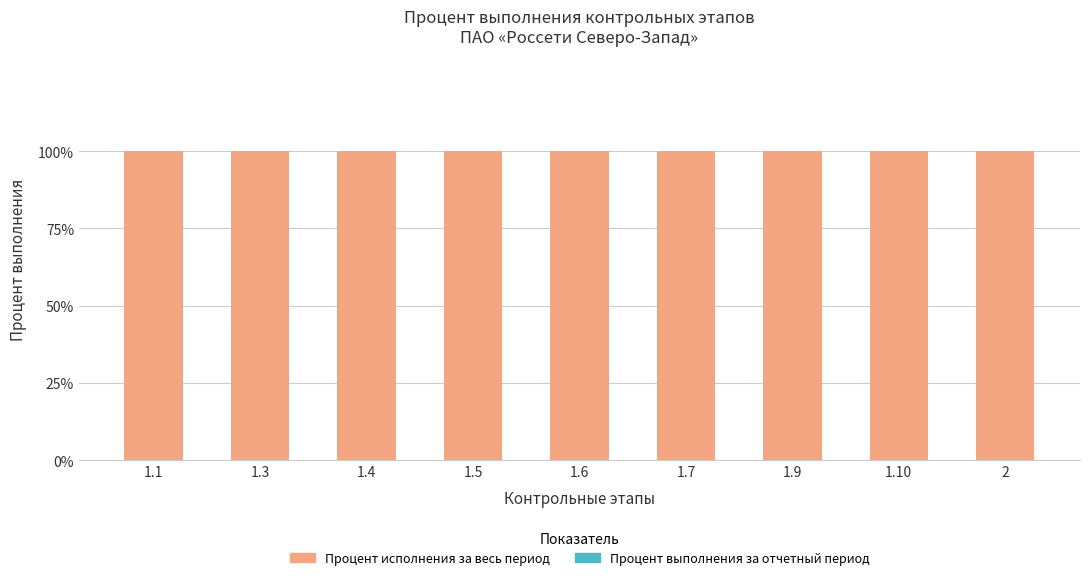

Reading left to right, what are all the values shown in this chart?

Процент исполнения за весь период: 100	100	100	100	100	100	100	100	100
Процент выполнения за отчетный период: 0	0	0	0	0	0	0	0	0